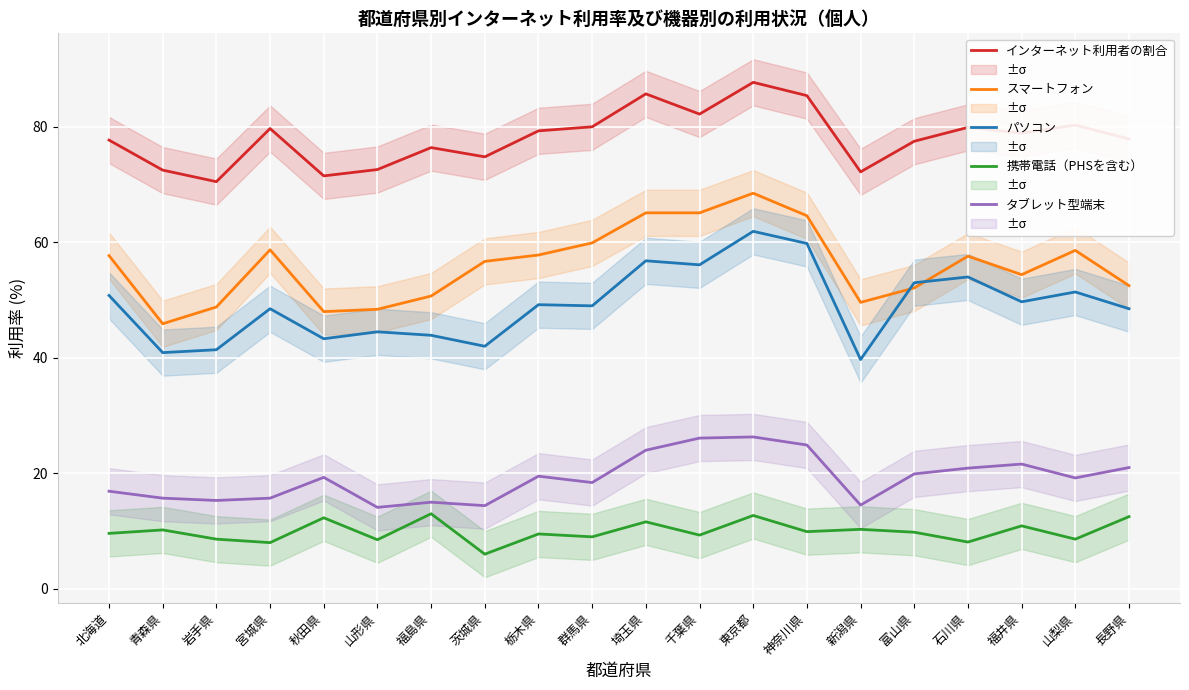

How many interior local valleys does the スマートフォン series have?

4